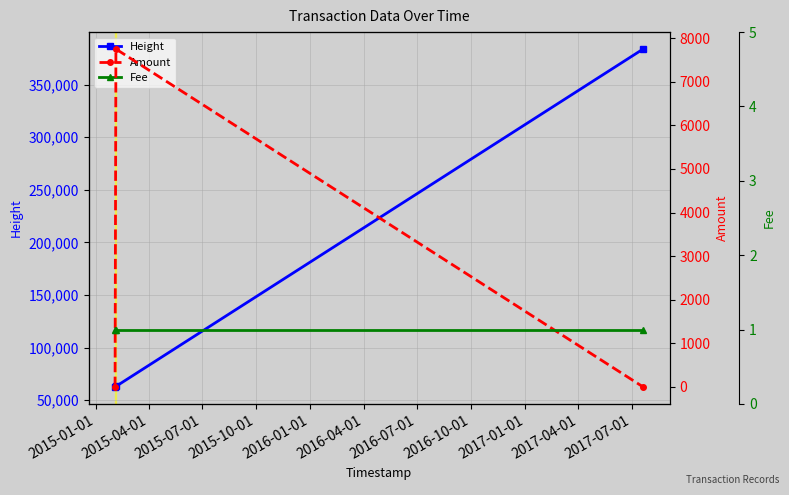

What is the highest value of the Amount series?

7751